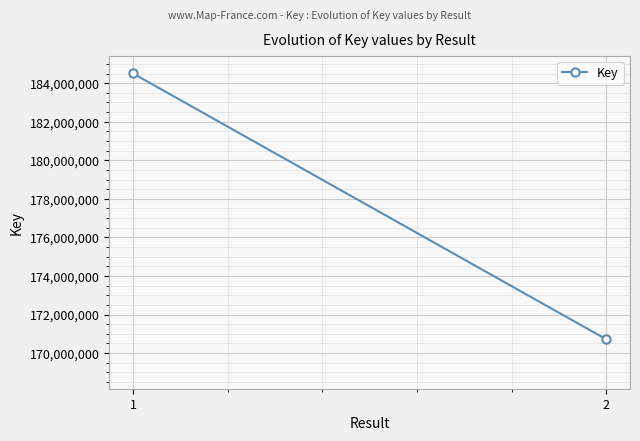

The value at 2 is 170711199. True or false?

True